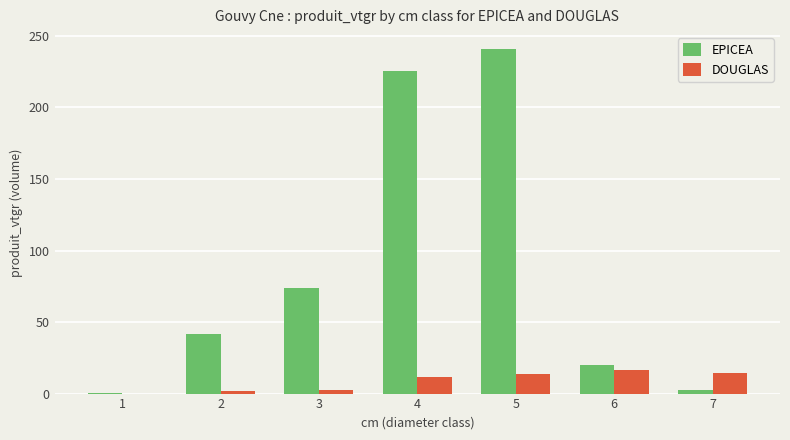

What is the sum of the DOUGLAS values at 6 and 1?

16.2